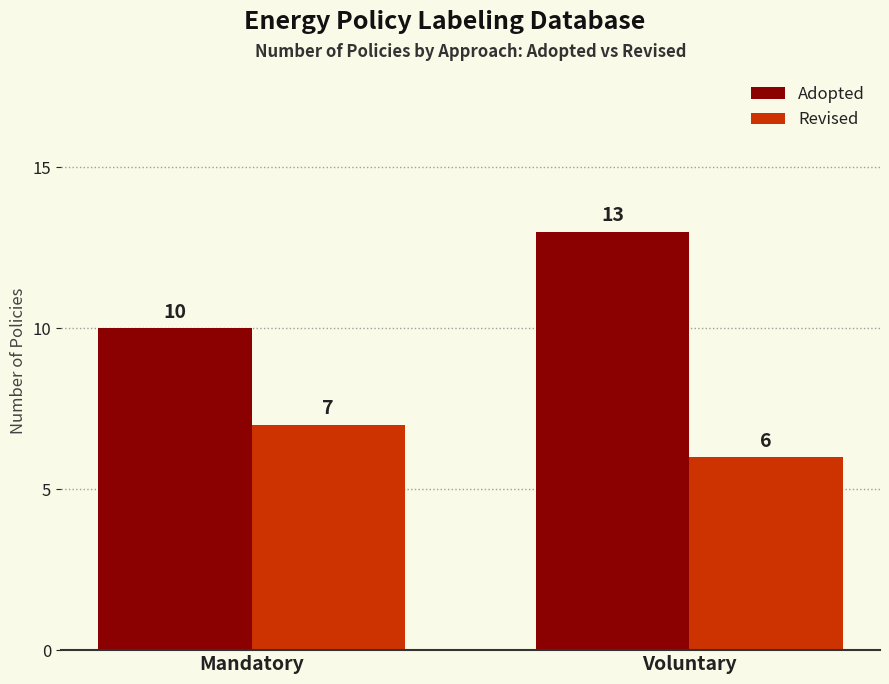

Reading left to right, transcribe all the data shown in this chart.

Adopted: 10	13
Revised: 7	6